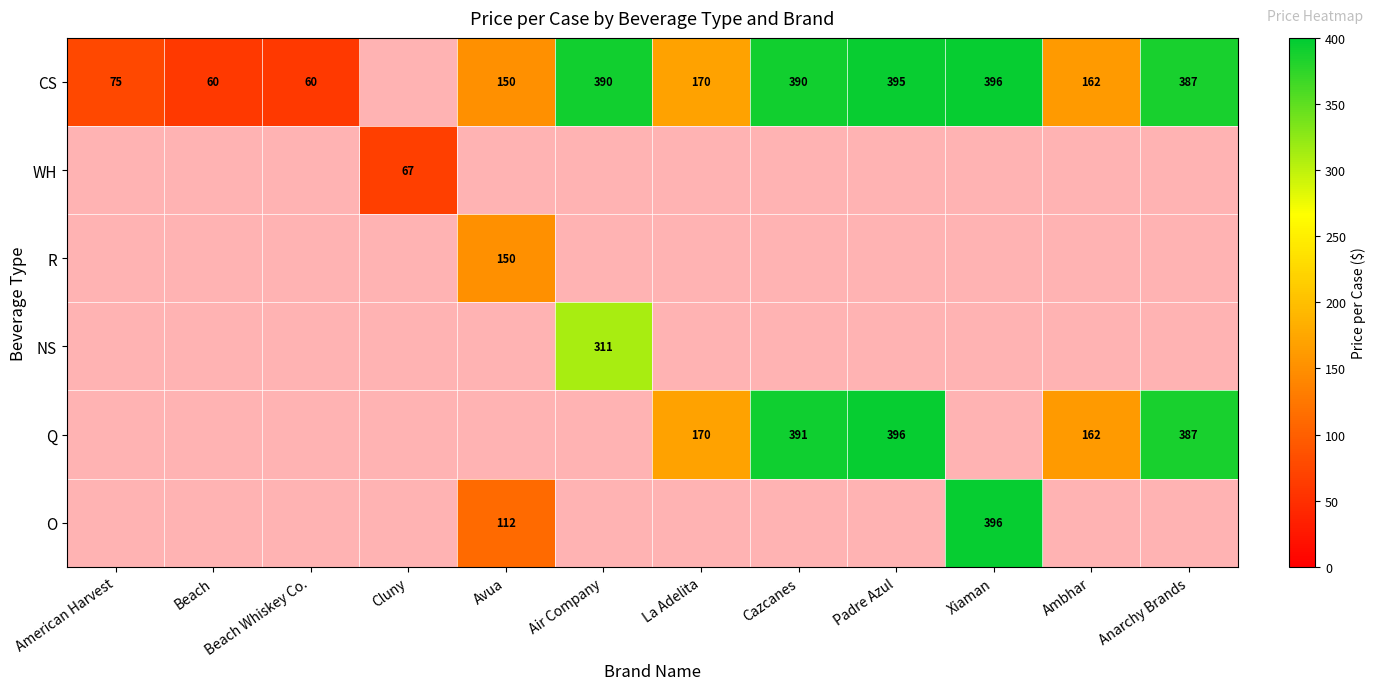

The CS series shows 213 at Xiaman. True or false?

False